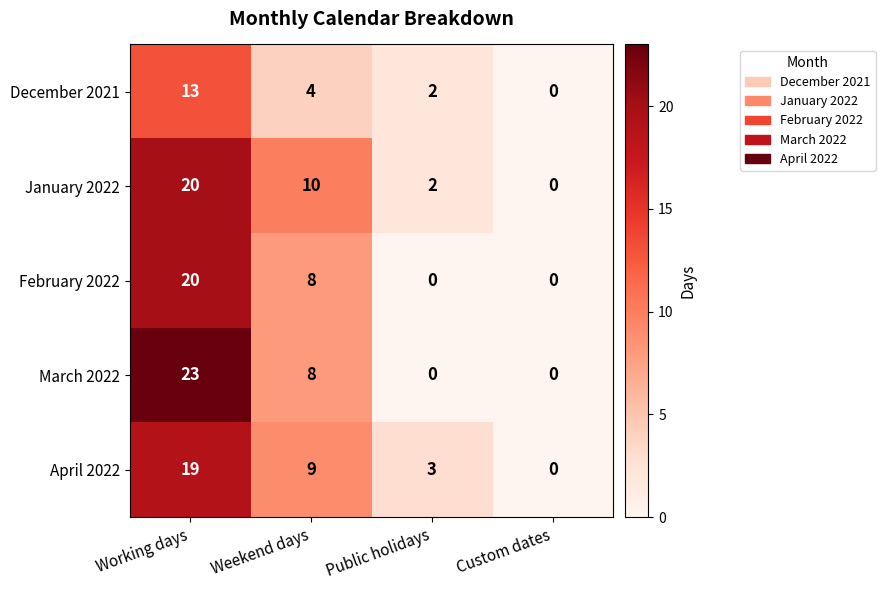

Is it true that March 2022 equals 8 at Weekend days?

True